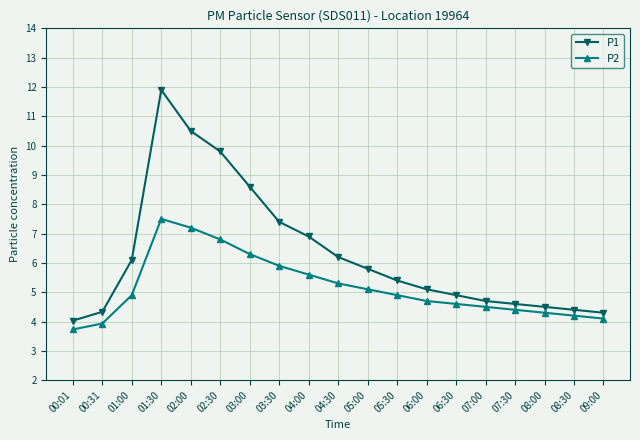

The value of P2 at 08:30 is 2.1. True or false?

False